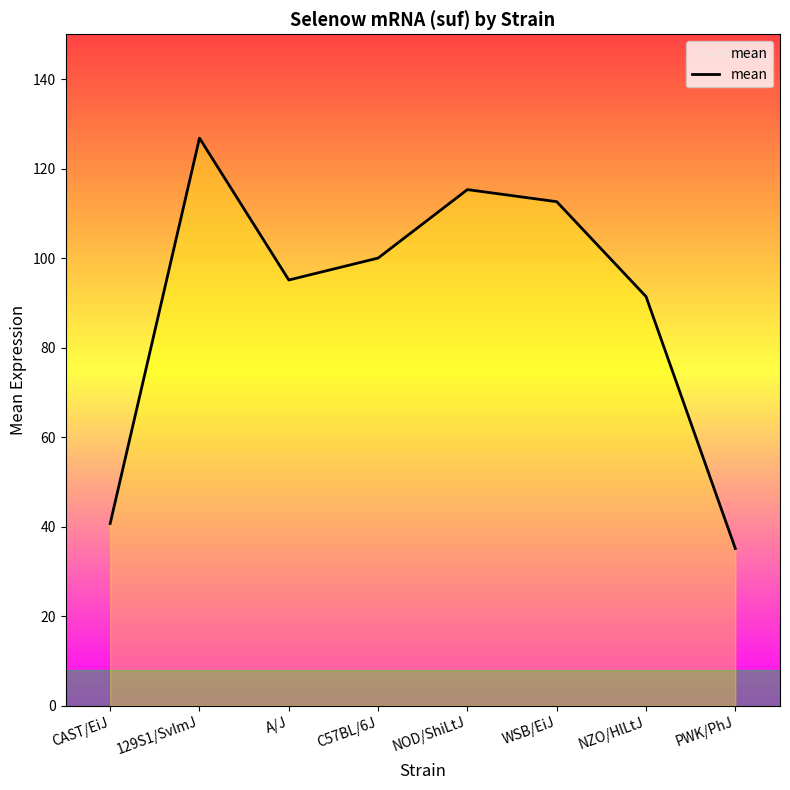

Reading right to left, what are all the values shown in this chart?

35.1	91.4	112.6	115.3	100.0	95.1	126.8	40.7